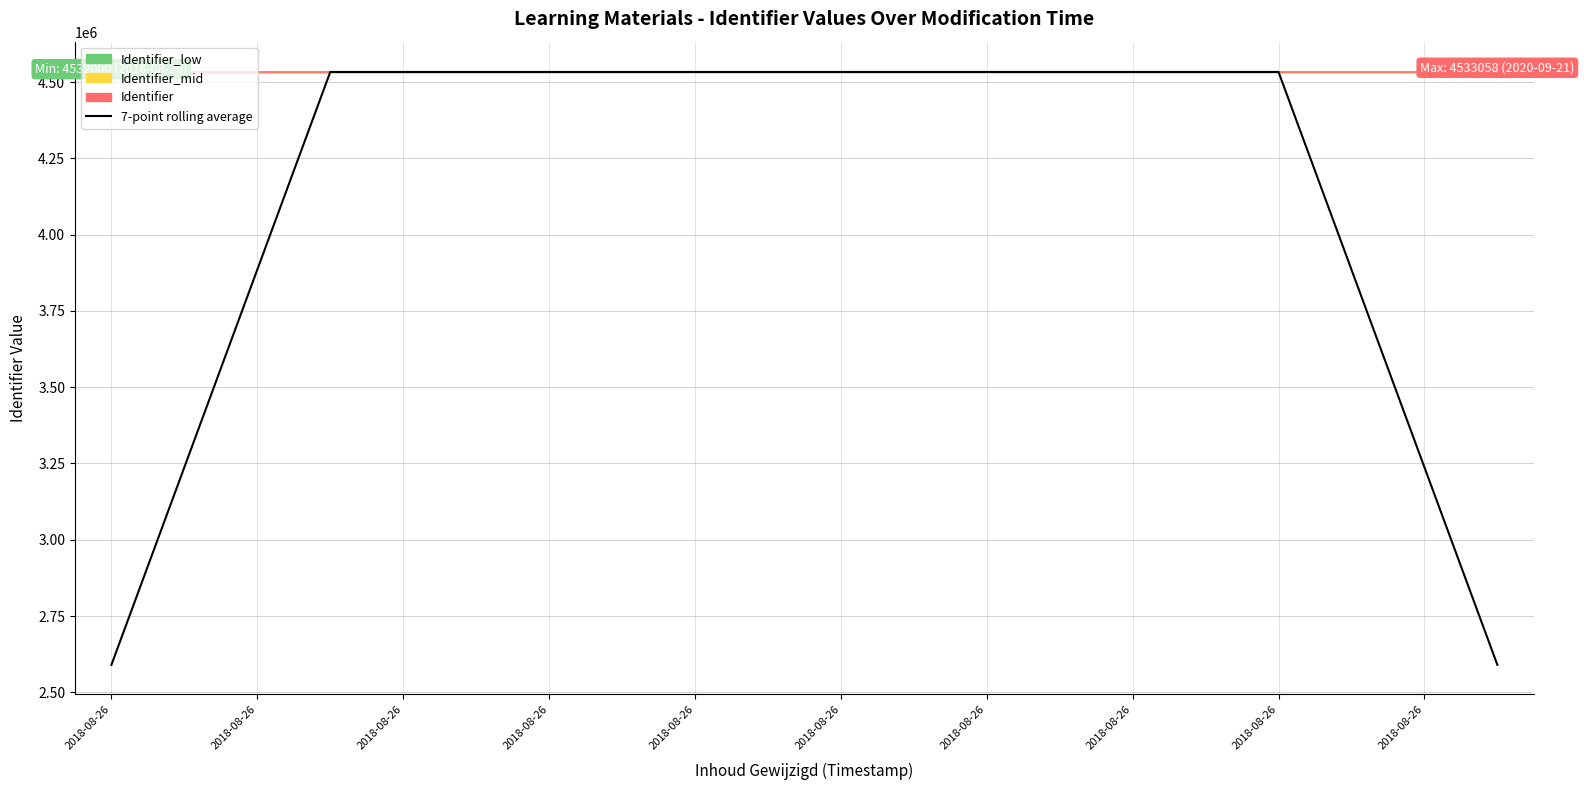

What is the label of the 8th point from the left?

2018-08-26